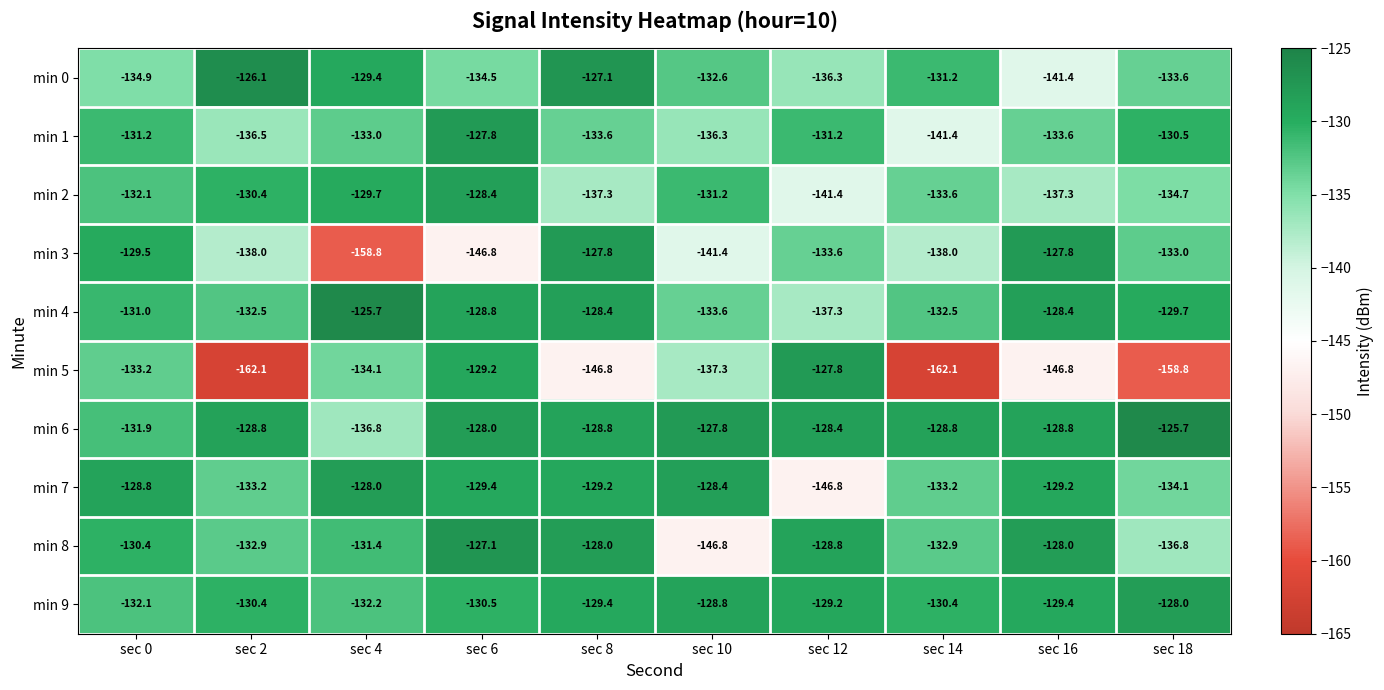

What is the average value of the min 4 series?

-130.8